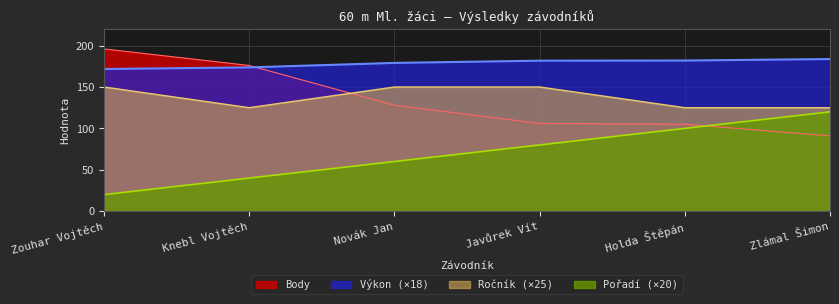

What is the sum of all Výkon values?

1072.1